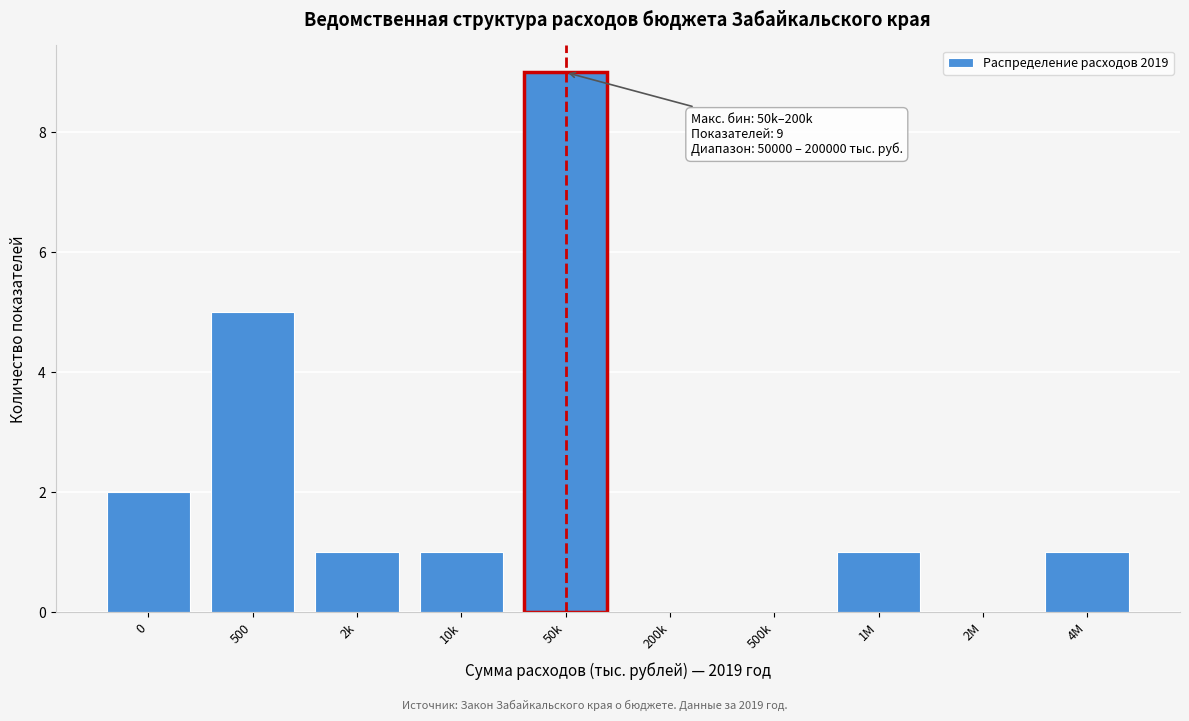

Reading left to right, what are all the values shown in this chart?

0=2	500=5	2k=1	10k=1	50k=9	200k=0	500k=0	1M=1	2M=0	4M=1